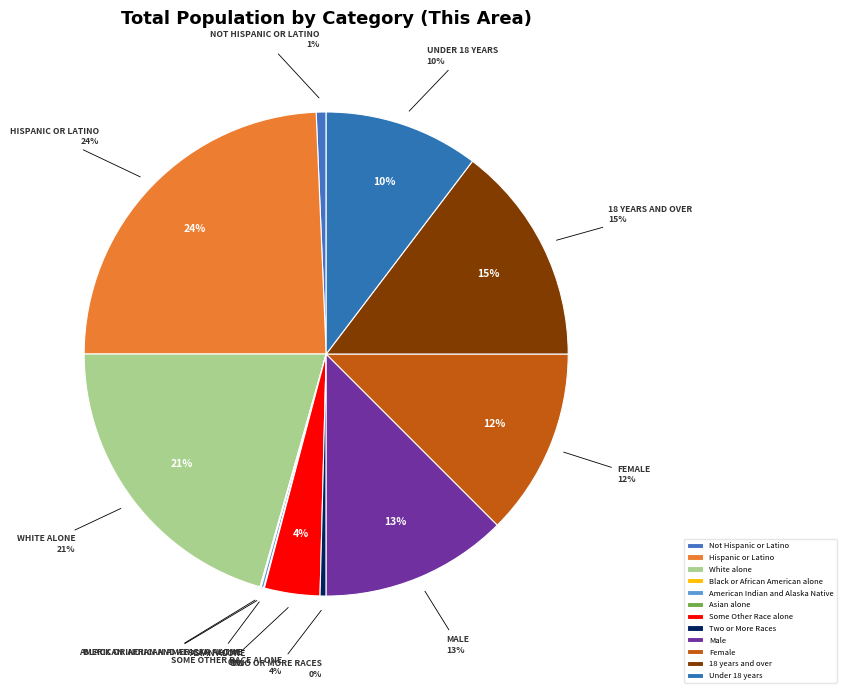

Is Not Hispanic or Latino the majority of the pie?

No